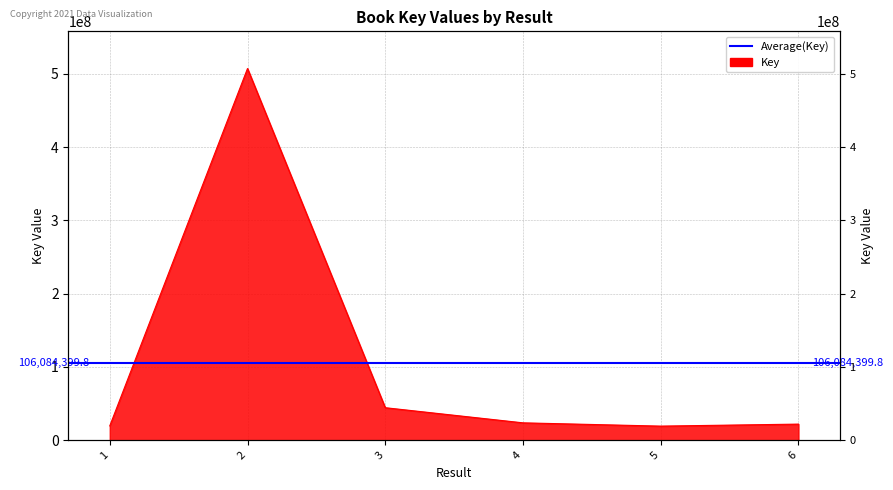

What is the value of the 1st point from the left?

19626324